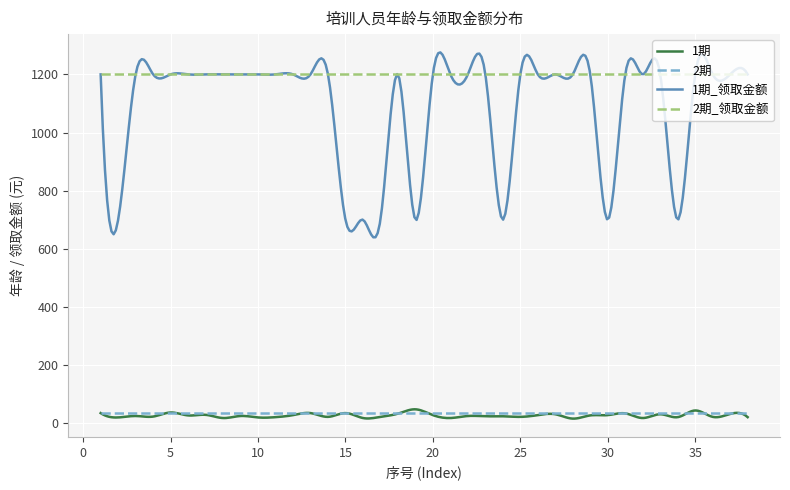

Which series has the largest total across all categories?

2期_领取金额